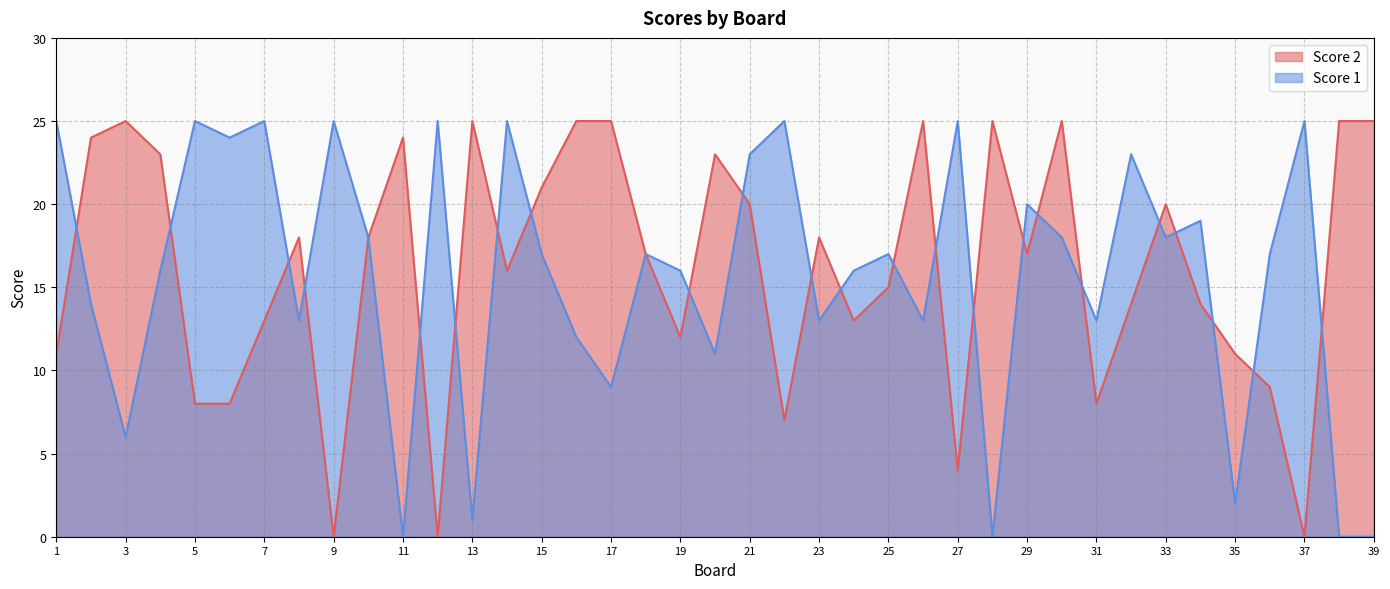

Between 18 and 20, which series saw the biggest shift?

Score 1